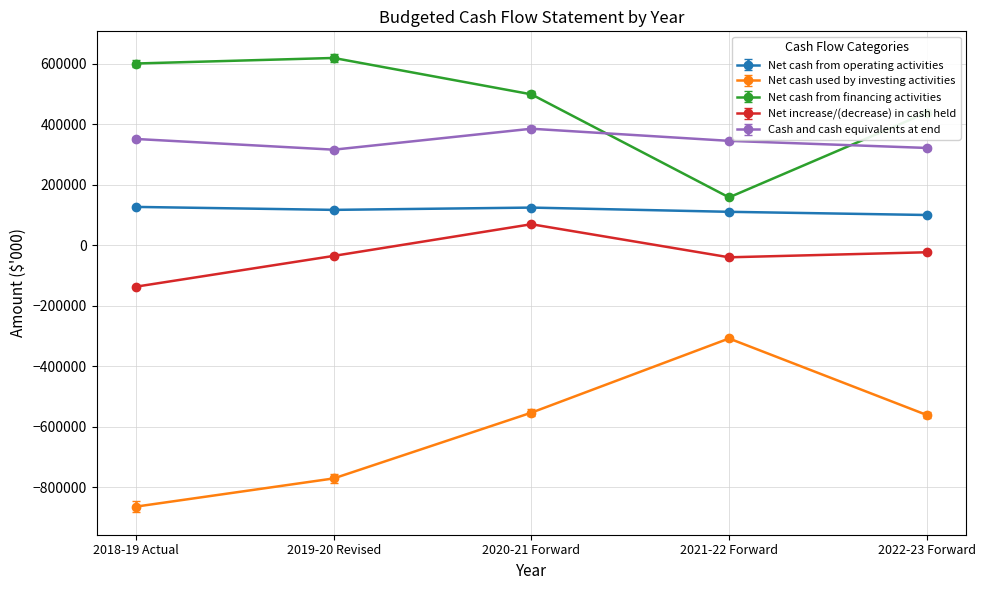

Which label corresponds to the smallest value in the chart?

2018-19 Actual